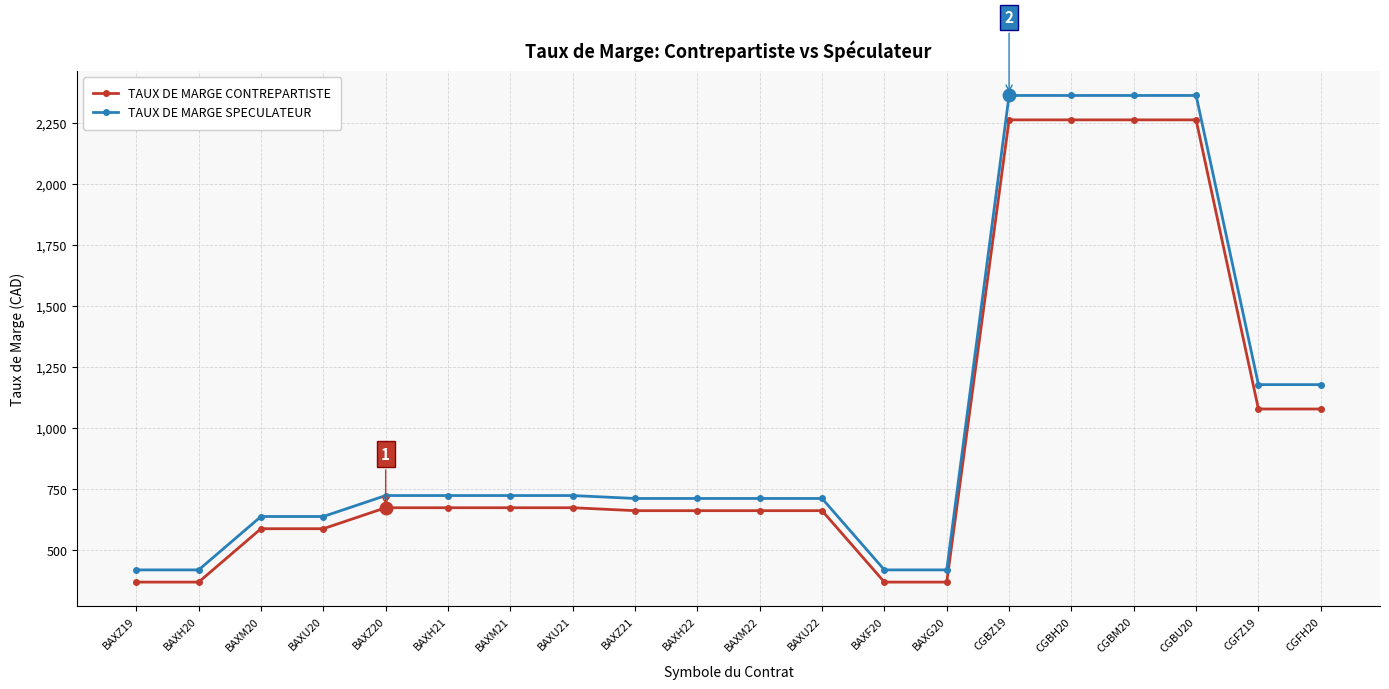

What are all the series names shown in the legend?

TAUX DE MARGE CONTREPARTISTE, TAUX DE MARGE SPECULATEUR